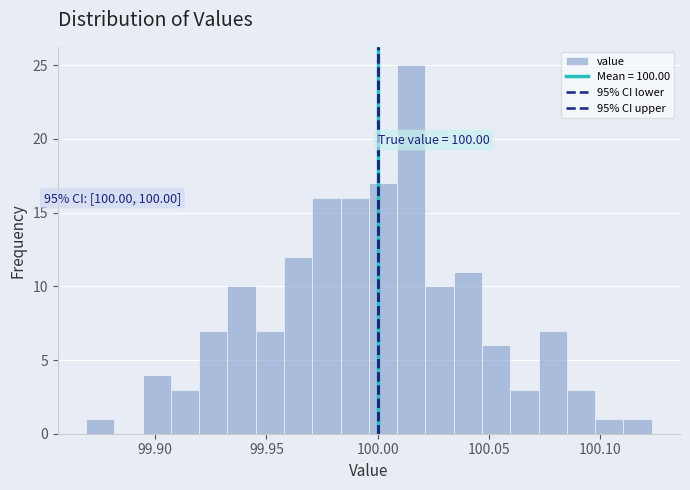

Read against the x-axis, roughly where is the centre of the tallest bar?

100.015